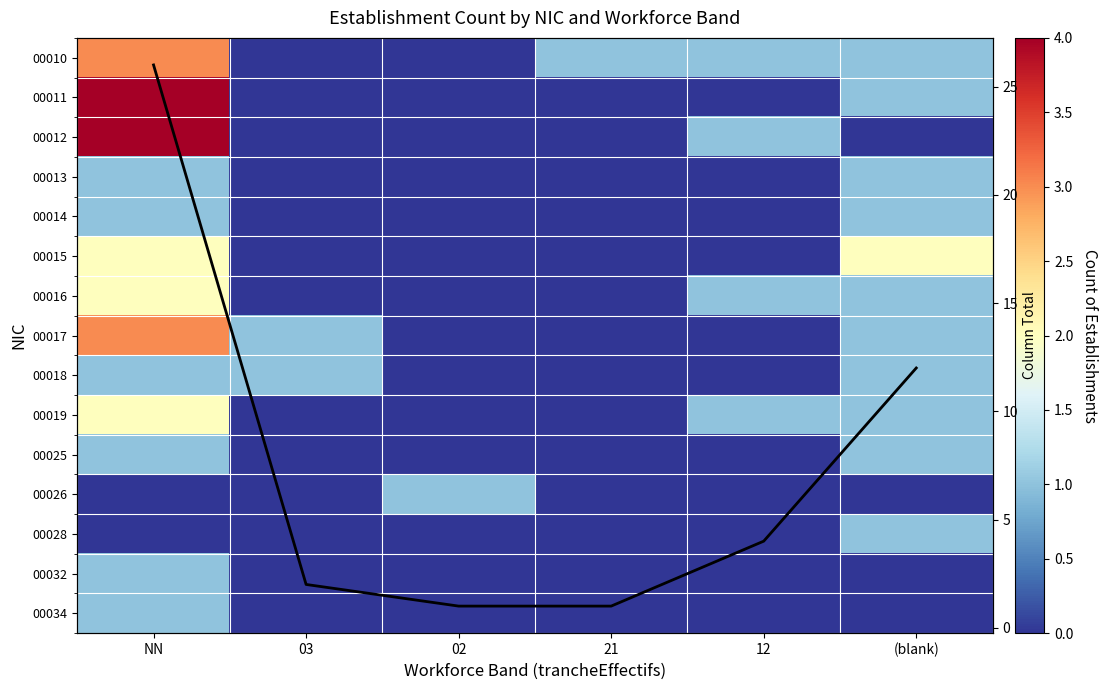

Which label corresponds to the largest value in the chart?

NN